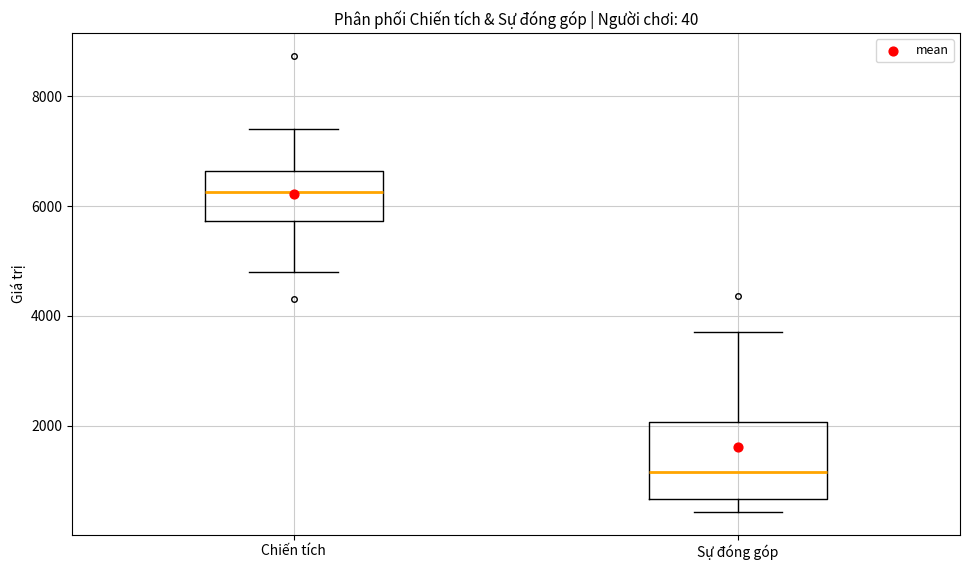

Which box has the highest median line?

Chiến tích